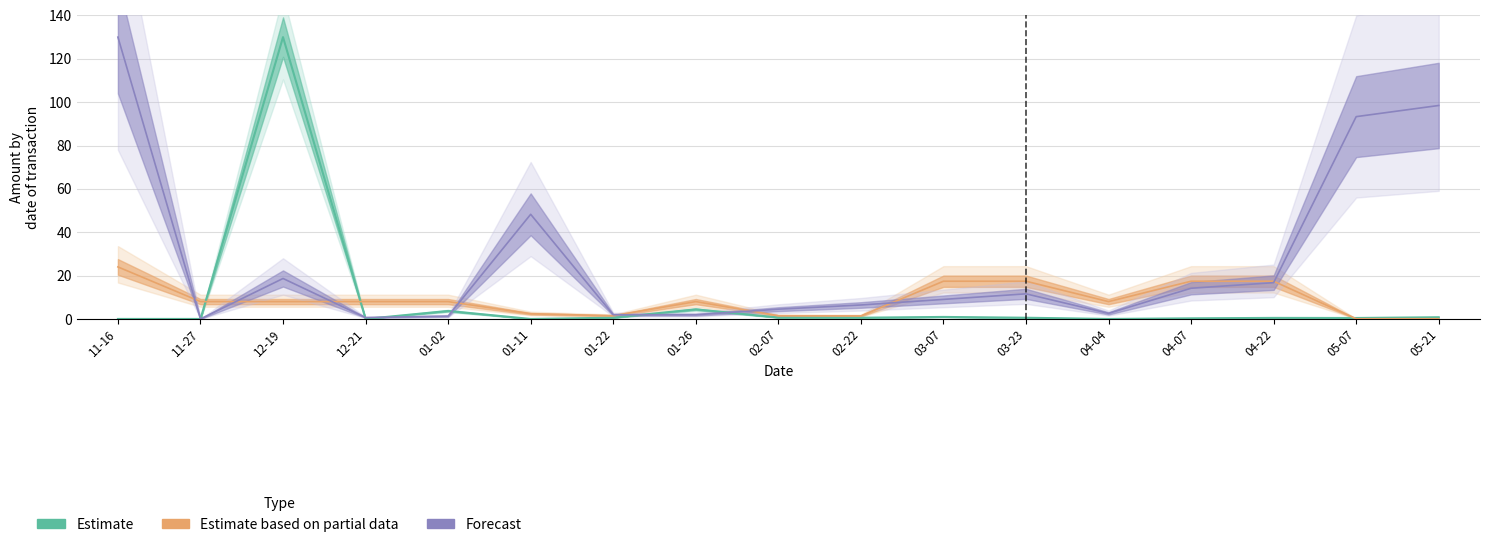

What is the label of the 9th point from the right?

02-07